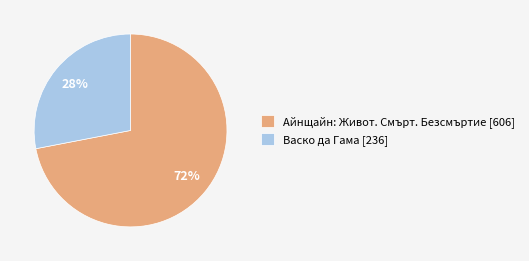

Do Васко да Гама [236] and Айнщайн: Живот. Смърт. Безсмъртие [606] together represent more than half of the pie?

Yes